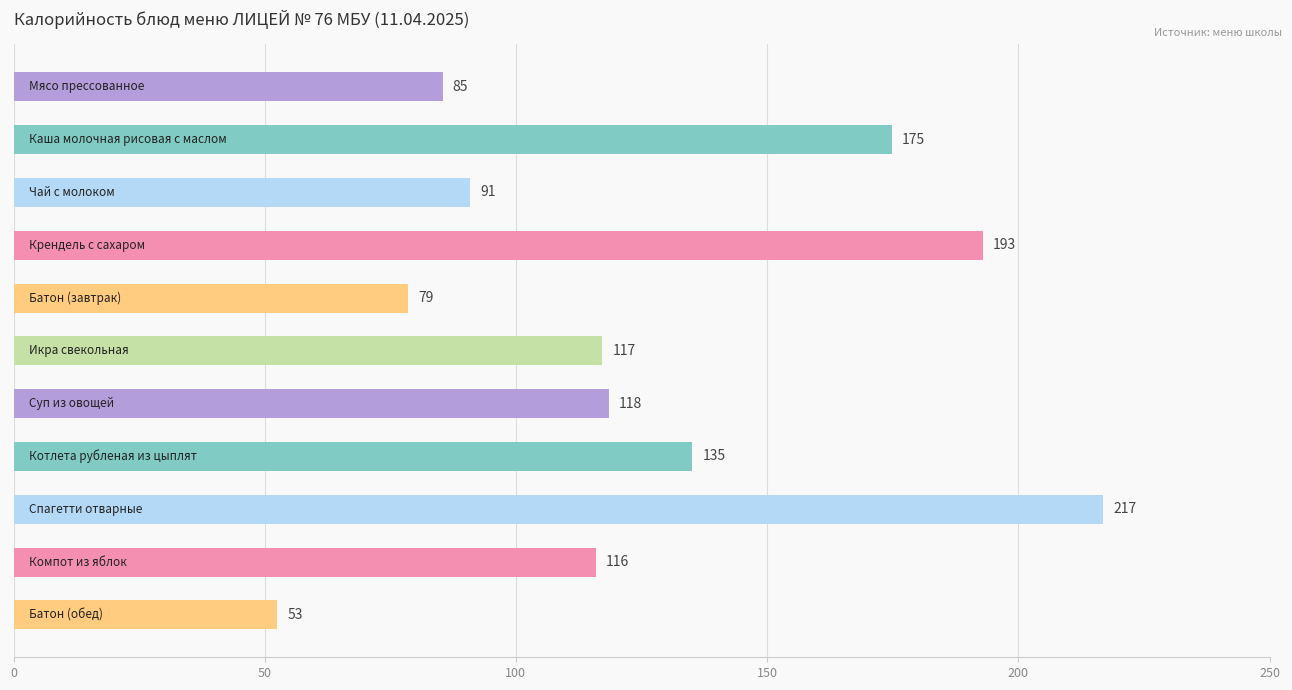

What is the value of the 3rd bar from the top?

90.8